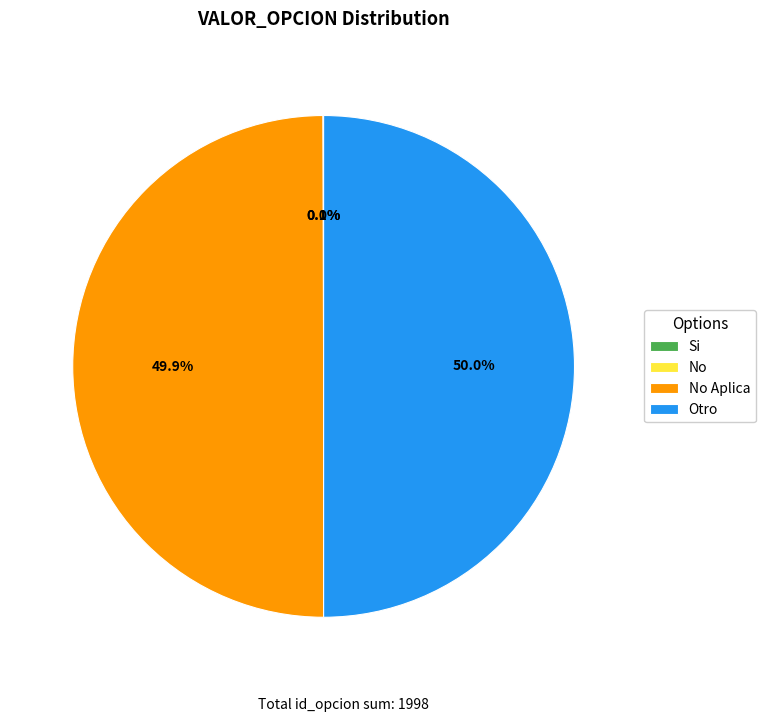

What percentage is the Otro slice, to the nearest percent?

50%